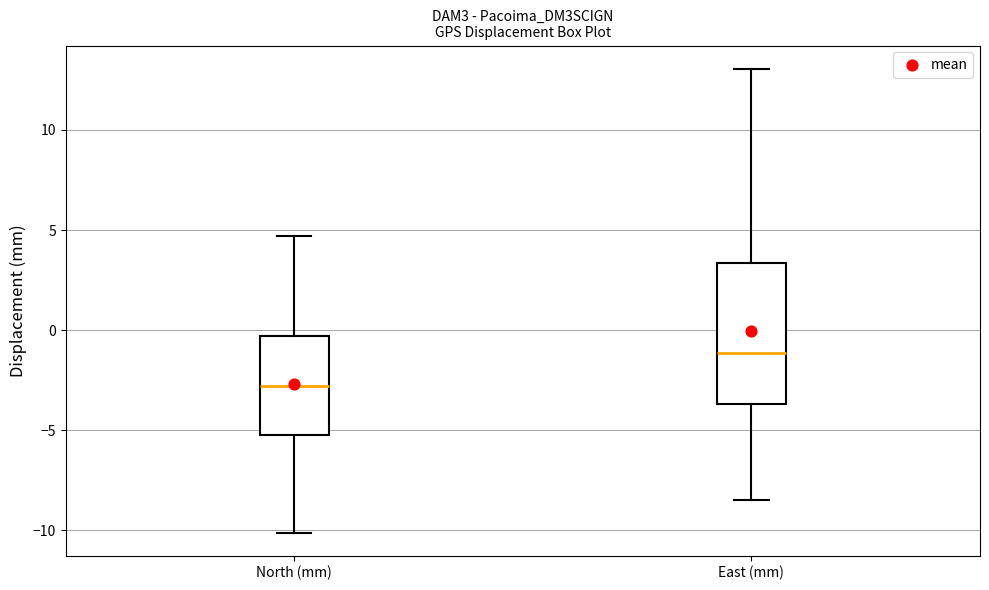

Reading left to right, transcribe this box plot: for each box, give where its median line is, the range the box spans, and where its two whiskers end, as read against the y-axis. The values are not printed on the chart, so give them approximately, as read against the axis.

North (mm): median -3.0, box -5.0 to -0.5, whiskers -10.0 to 4.5
East (mm): median -1.0, box -3.5 to 3.5, whiskers -8.5 to 13.0